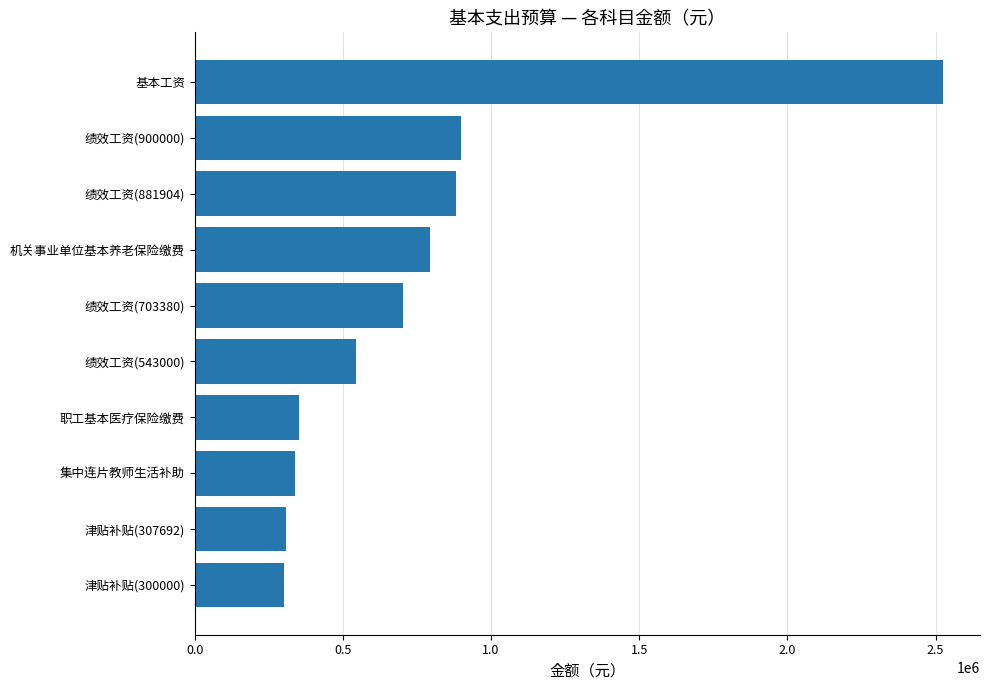

What is the sum of all values?

7644430.1